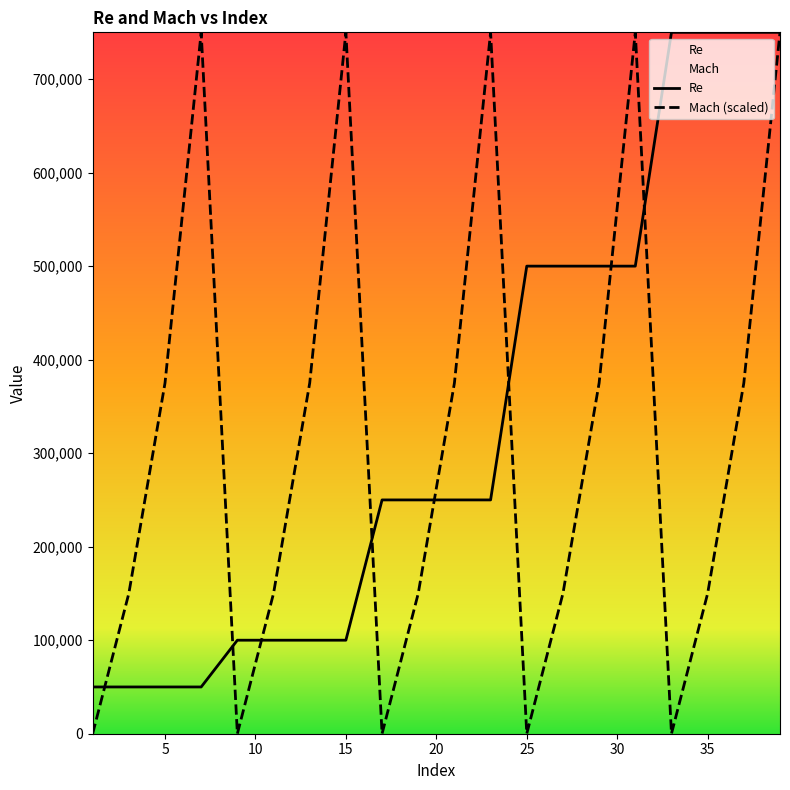

What is the highest value of the Mach (scaled) series?

750000